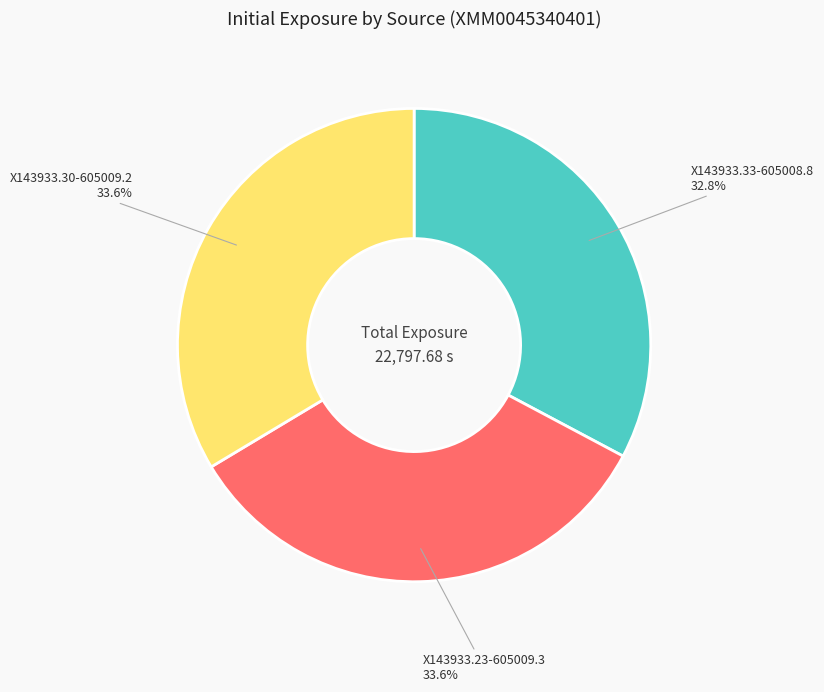

What is the smallest slice in the pie chart?

X143933.33-605008.8